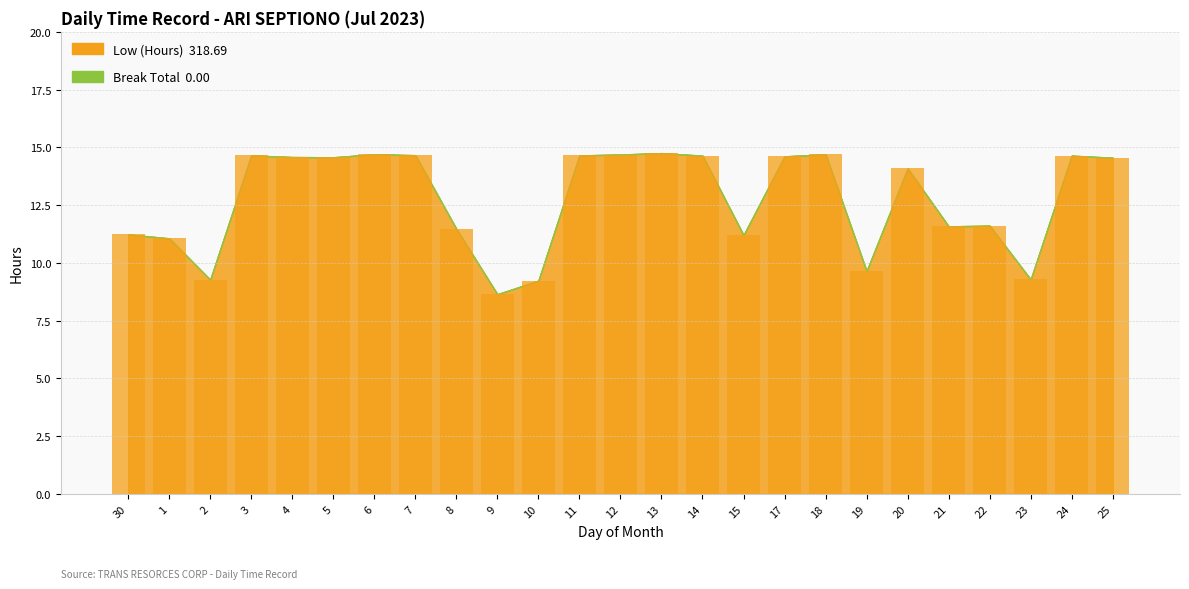

Where does the data first go above 14?

3